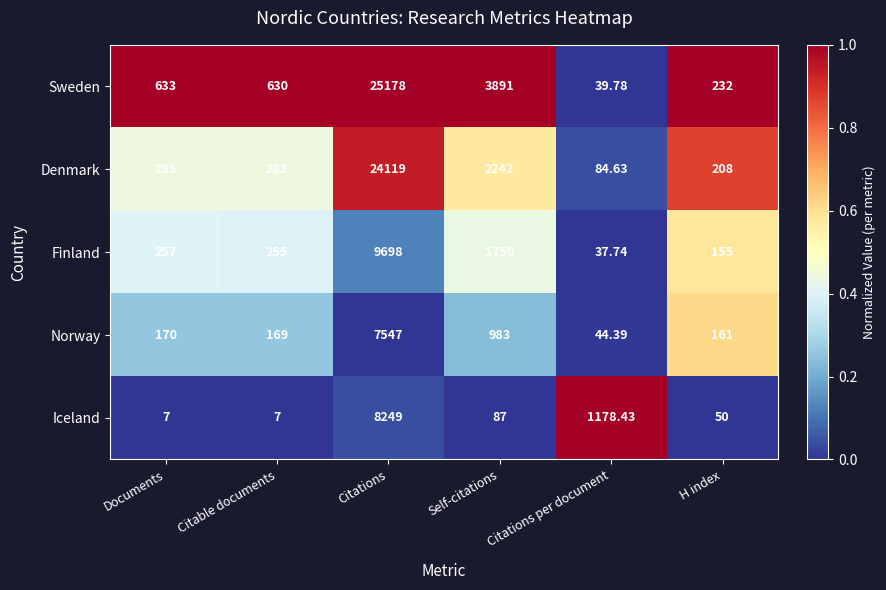

Count the number of categories in the chart.

6